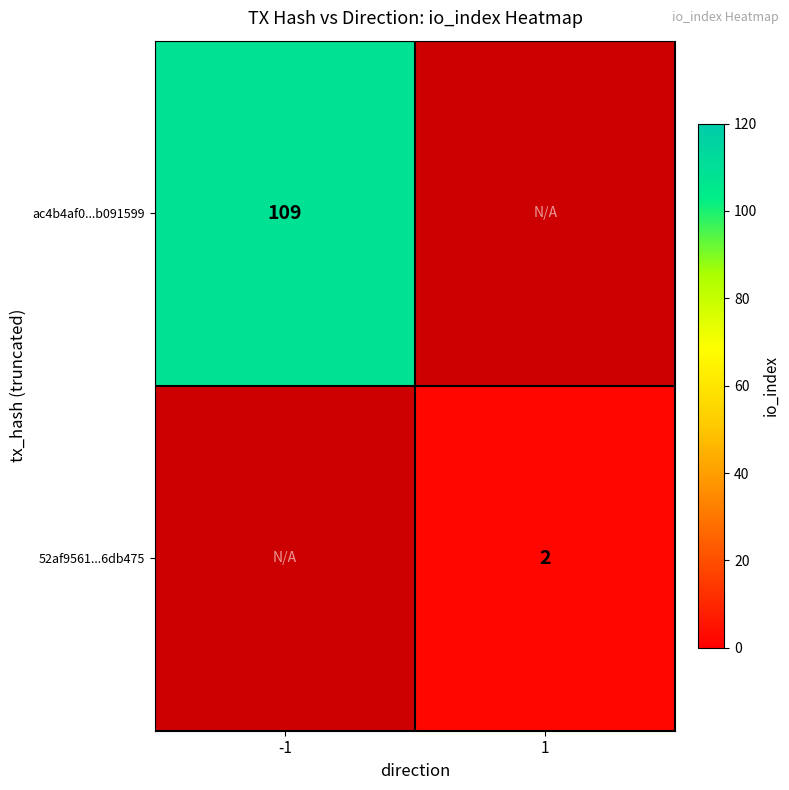

The value of 52af9561...6db475 at 1 is 3. True or false?

False